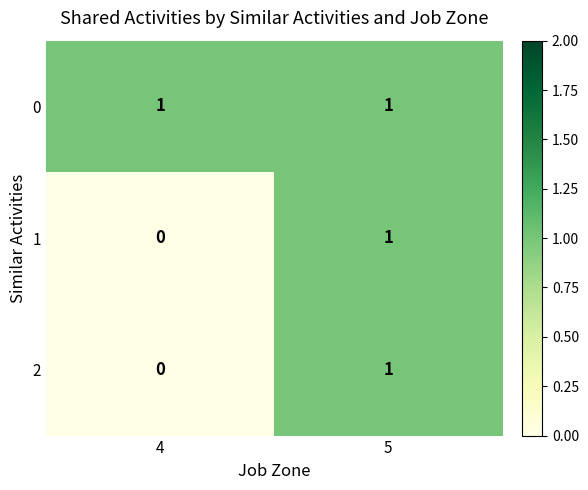

List the labels in order of 2 value, largest first.

5, 4